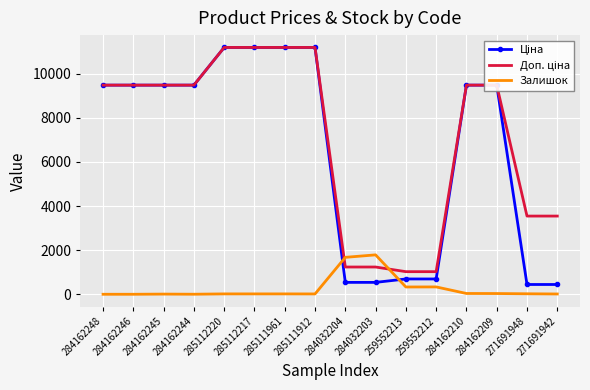

What is the greatest value displayed?

11188.2